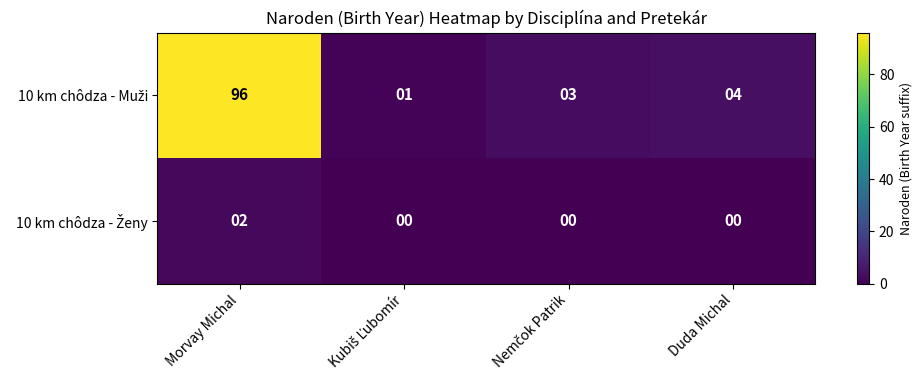

At which category is the sum across all series the highest?

Morvay Michal